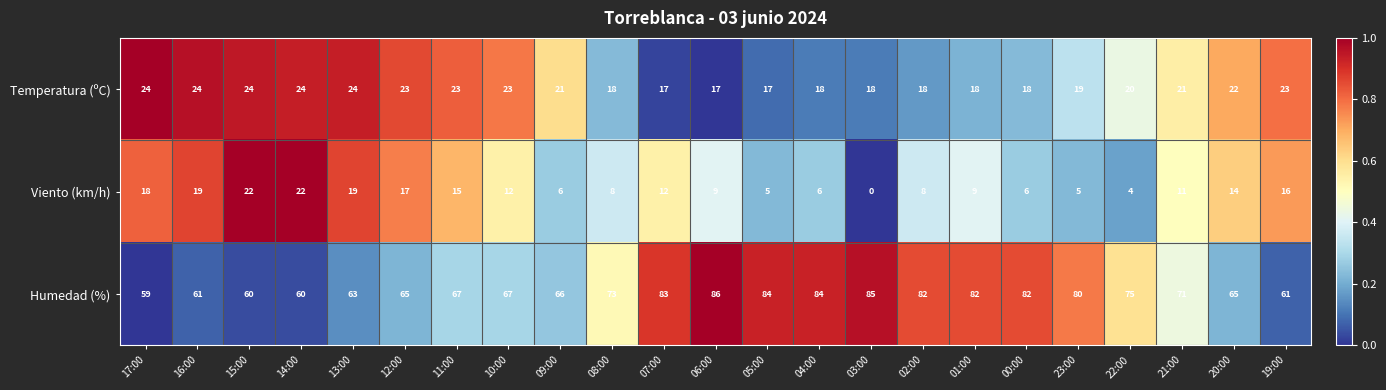

At which label is Viento (km/h) closest to 11?

21:00